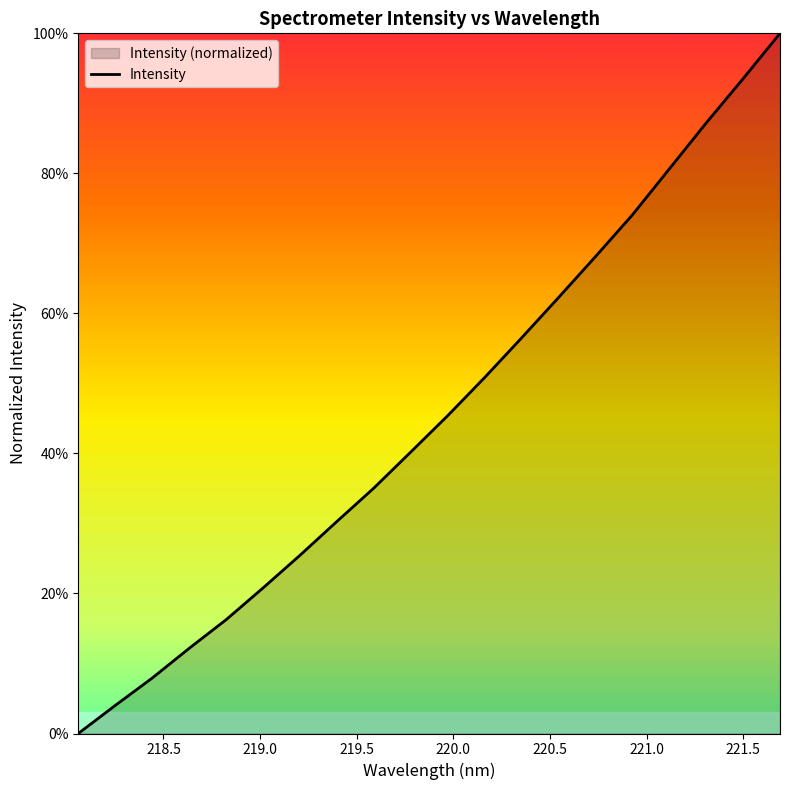

What is the average value?

0.5